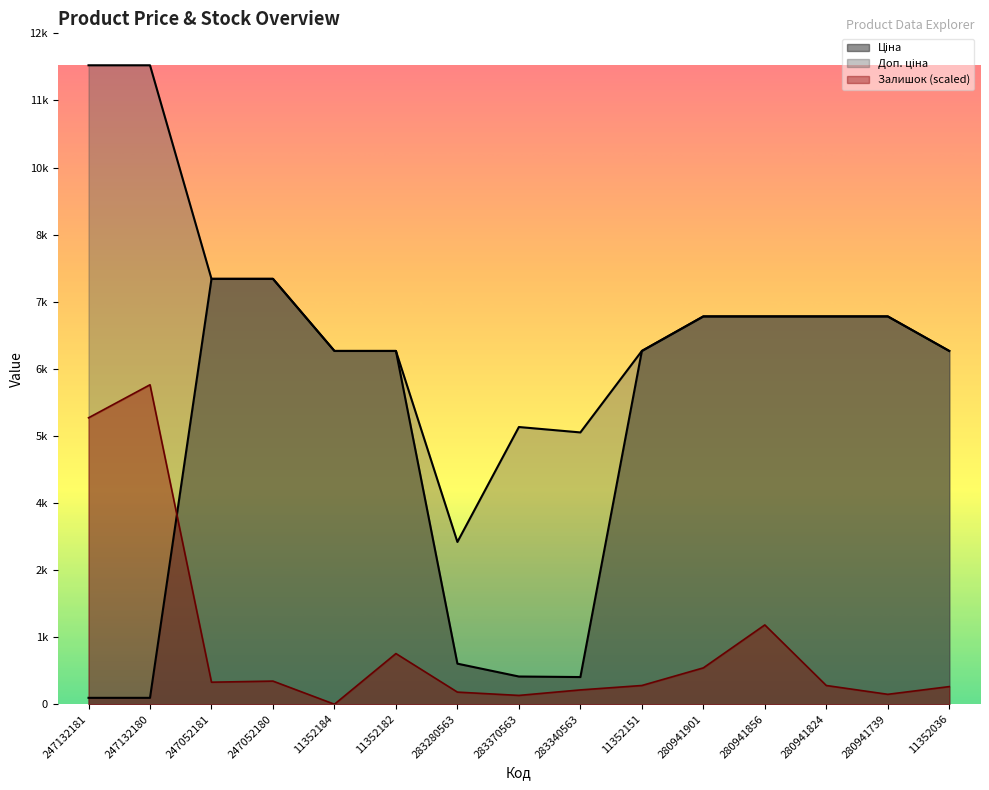

Where is the first local maximum for Доп. ціна?

283370563